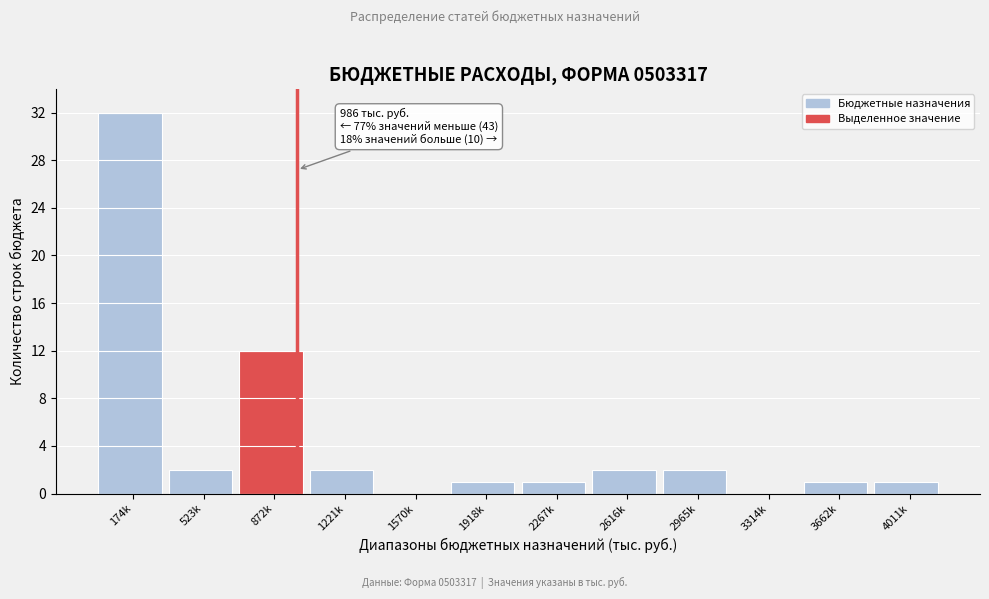

Reading left to right, transcribe all the data shown in this chart.

174k=32	523k=2	872k=12	1221k=2	1570k=0	1918k=1	2267k=1	2616k=2	2965k=2	3314k=0	3662k=1	4011k=1